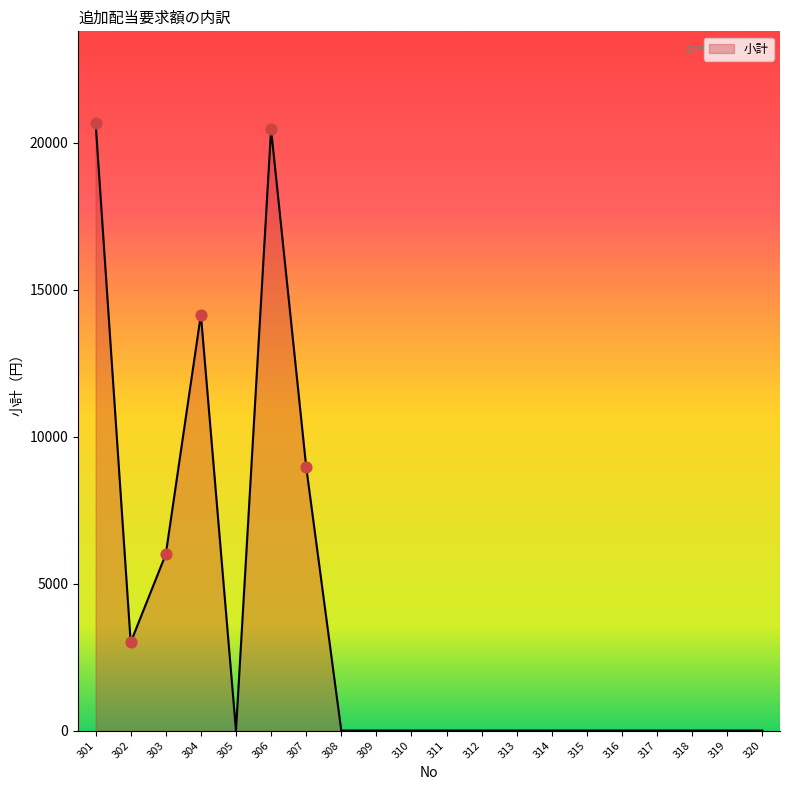

Which has a higher value, 306 or 304?

306